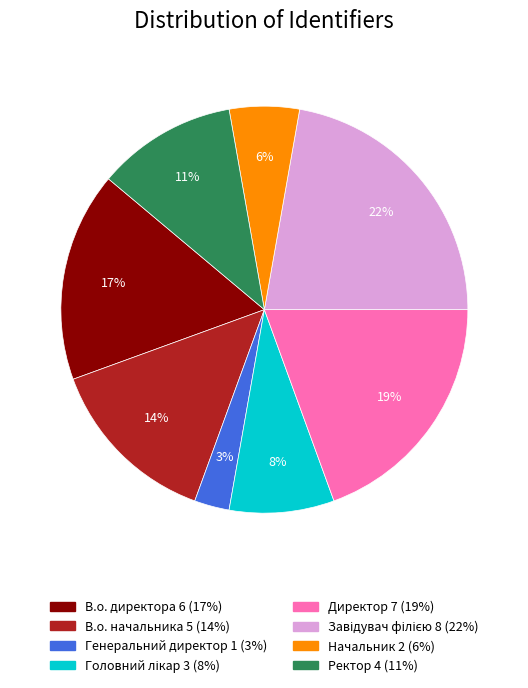

How many segments does this pie chart have?

8